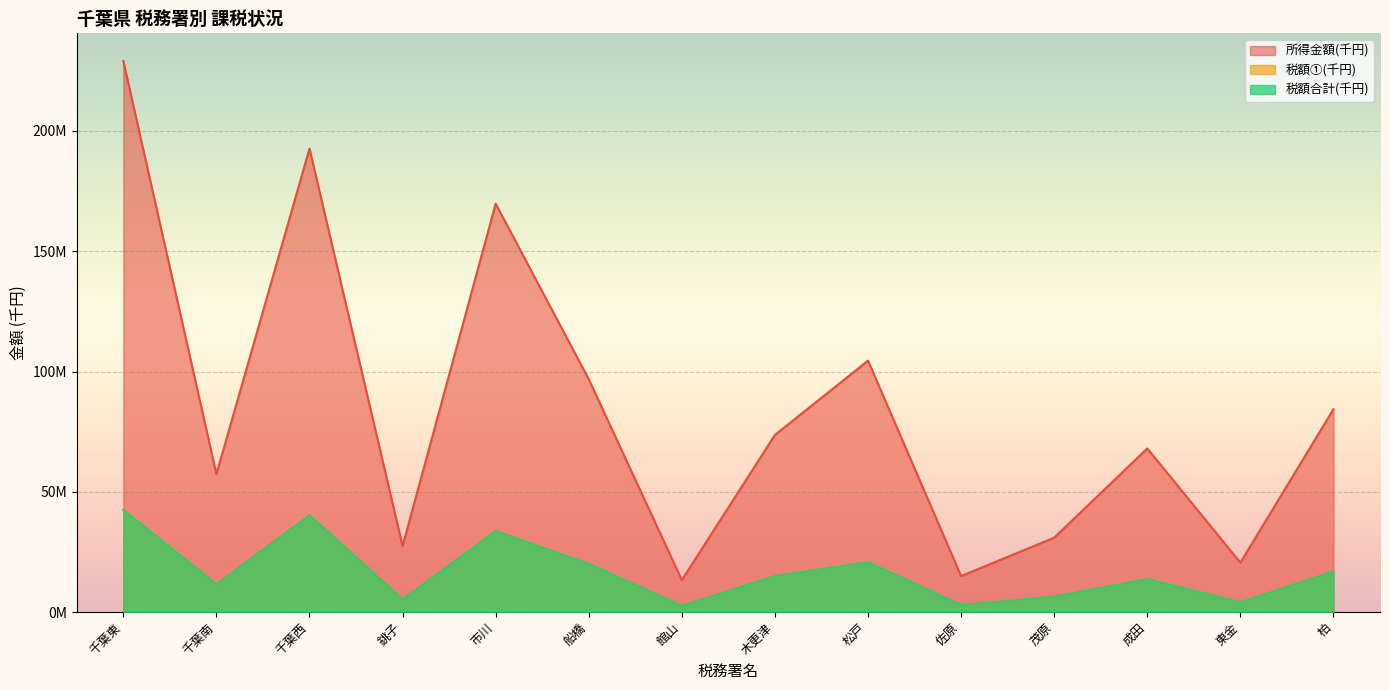

How many interior local valleys does the 税額合計(千円) series have?

5